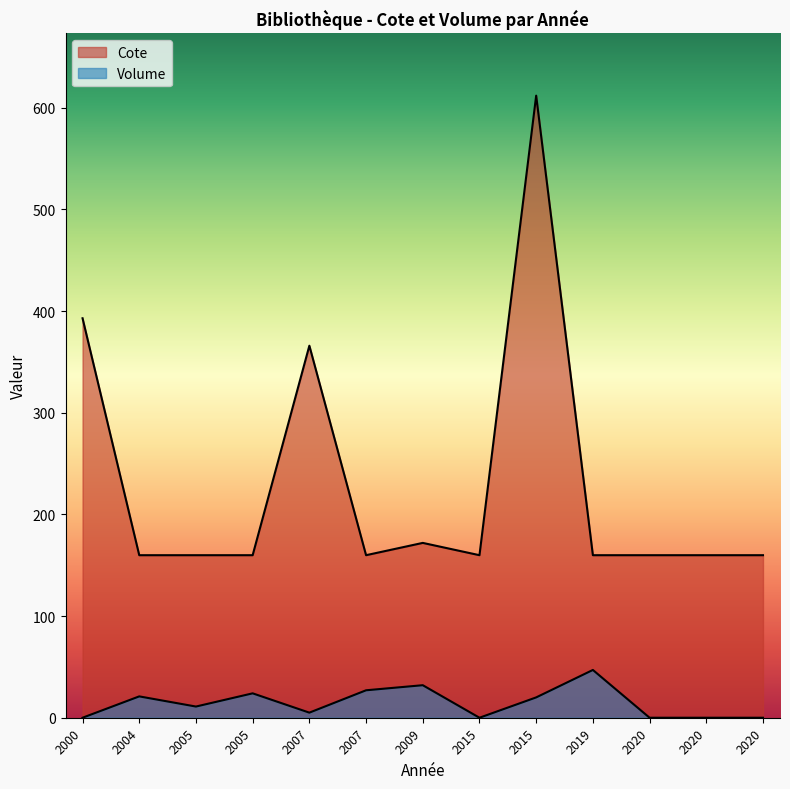

Between 2015 and 2020, which series saw the biggest shift?

Cote